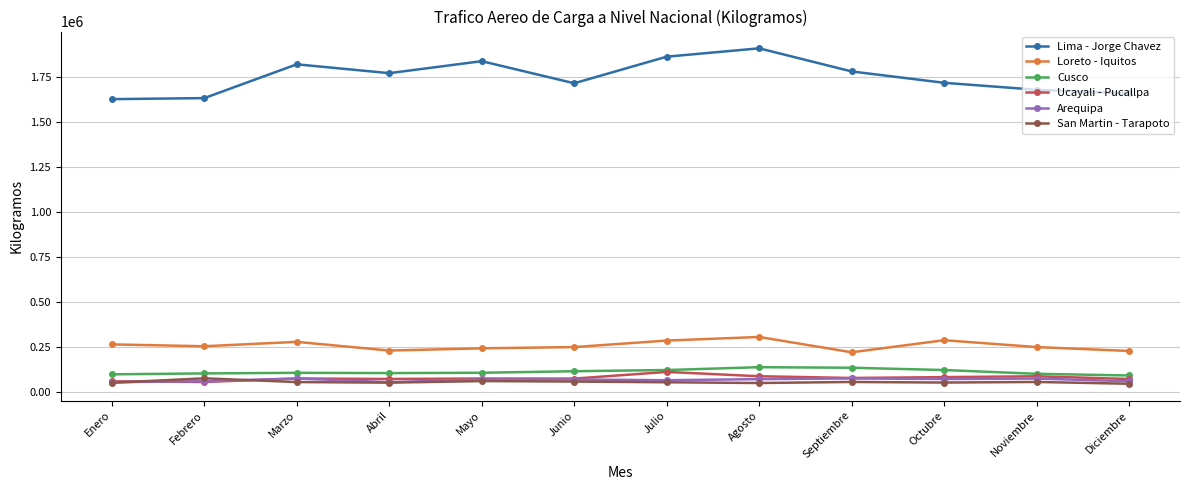

Which series has the largest range (max minus min)?

Lima - Jorge Chavez